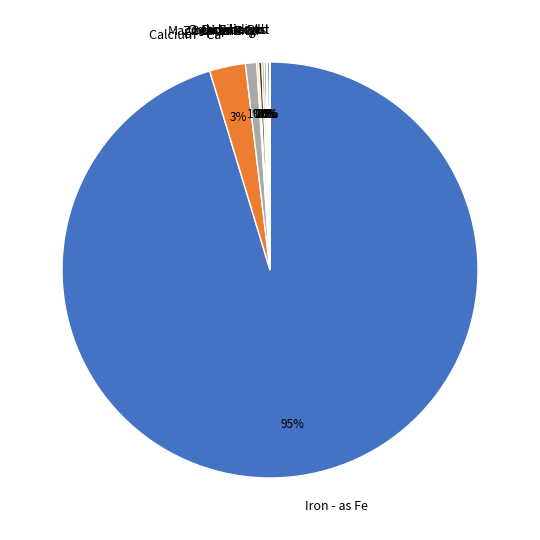

To the nearest percent, what percentage of the pie is Calcium - Ca?

3%